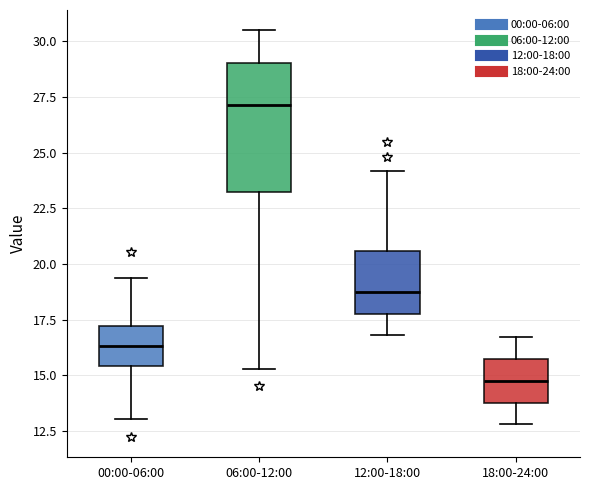

Reading left to right, transcribe this box plot: for each box, give where its median line is, the range the box spans, and where its two whiskers end, as read against the y-axis. The values are not printed on the chart, so give them approximately, as read against the axis.

00:00-06:00: median 16.5, box 15.5 to 17.0, whiskers 13.0 to 19.5
06:00-12:00: median 27.0, box 23.5 to 29.0, whiskers 15.5 to 30.5
12:00-18:00: median 19.0, box 18.0 to 20.5, whiskers 17.0 to 24.0
18:00-24:00: median 15.0, box 14.0 to 15.5, whiskers 13.0 to 16.5